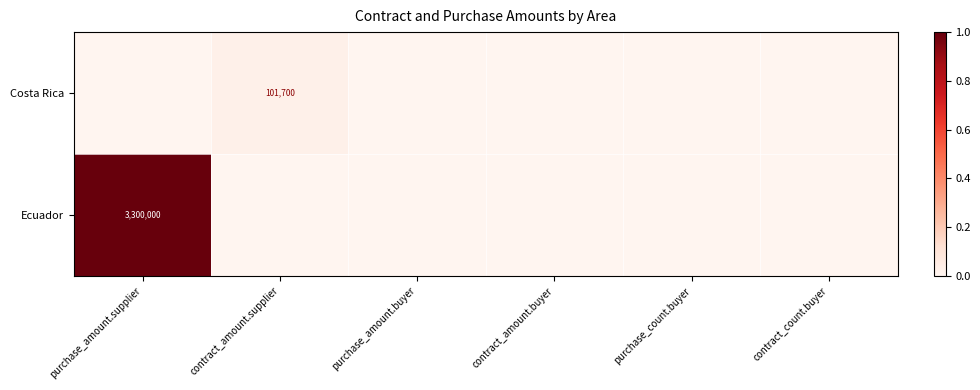

The value of Costa Rica at contract_amount.supplier is 101700. True or false?

True